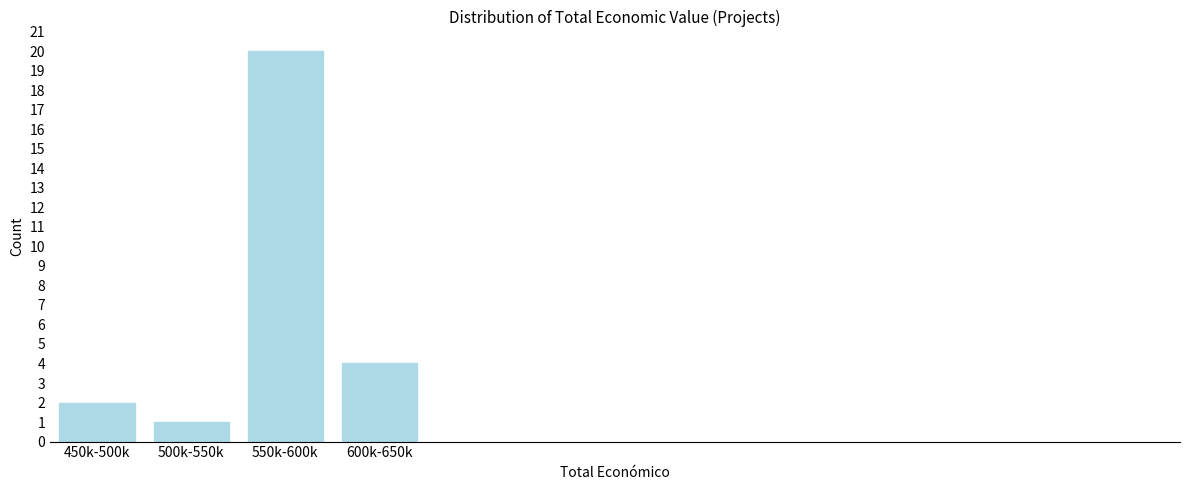

Reading left to right, what are all the values shown in this chart?

2	1	20	4